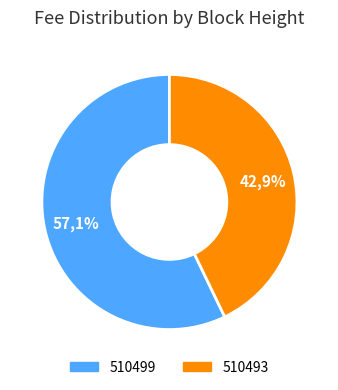

How many slices are in this pie chart?

2